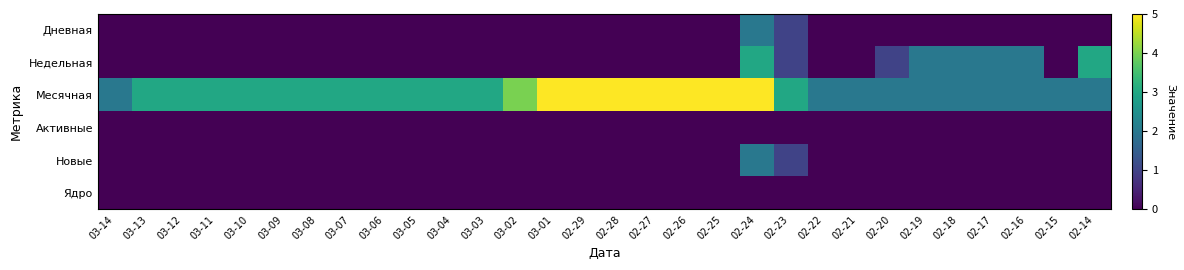

Reading left to right, extract all data points from this chart.

Дневная: 03-14=0	03-13=0	03-12=0	03-11=0	03-10=0	03-09=0	03-08=0	03-07=0	03-06=0	03-05=0	03-04=0	03-03=0	03-02=0	03-01=0	02-29=0	02-28=0	02-27=0	02-26=0	02-25=0	02-24=2	02-23=1	02-22=0	02-21=0	02-20=0	02-19=0	02-18=0	02-17=0	02-16=0	02-15=0	02-14=0
Недельная: 03-14=0	03-13=0	03-12=0	03-11=0	03-10=0	03-09=0	03-08=0	03-07=0	03-06=0	03-05=0	03-04=0	03-03=0	03-02=0	03-01=0	02-29=0	02-28=0	02-27=0	02-26=0	02-25=0	02-24=3	02-23=1	02-22=0	02-21=0	02-20=1	02-19=2	02-18=2	02-17=2	02-16=2	02-15=0	02-14=3
Месячная: 03-14=2	03-13=3	03-12=3	03-11=3	03-10=3	03-09=3	03-08=3	03-07=3	03-06=3	03-05=3	03-04=3	03-03=3	03-02=4	03-01=5	02-29=5	02-28=5	02-27=5	02-26=5	02-25=5	02-24=5	02-23=3	02-22=2	02-21=2	02-20=2	02-19=2	02-18=2	02-17=2	02-16=2	02-15=2	02-14=2
Активные: 03-14=0	03-13=0	03-12=0	03-11=0	03-10=0	03-09=0	03-08=0	03-07=0	03-06=0	03-05=0	03-04=0	03-03=0	03-02=0	03-01=0	02-29=0	02-28=0	02-27=0	02-26=0	02-25=0	02-24=0	02-23=0	02-22=0	02-21=0	02-20=0	02-19=0	02-18=0	02-17=0	02-16=0	02-15=0	02-14=0
Новые: 03-14=0	03-13=0	03-12=0	03-11=0	03-10=0	03-09=0	03-08=0	03-07=0	03-06=0	03-05=0	03-04=0	03-03=0	03-02=0	03-01=0	02-29=0	02-28=0	02-27=0	02-26=0	02-25=0	02-24=2	02-23=1	02-22=0	02-21=0	02-20=0	02-19=0	02-18=0	02-17=0	02-16=0	02-15=0	02-14=0
Ядро: 03-14=0	03-13=0	03-12=0	03-11=0	03-10=0	03-09=0	03-08=0	03-07=0	03-06=0	03-05=0	03-04=0	03-03=0	03-02=0	03-01=0	02-29=0	02-28=0	02-27=0	02-26=0	02-25=0	02-24=0	02-23=0	02-22=0	02-21=0	02-20=0	02-19=0	02-18=0	02-17=0	02-16=0	02-15=0	02-14=0